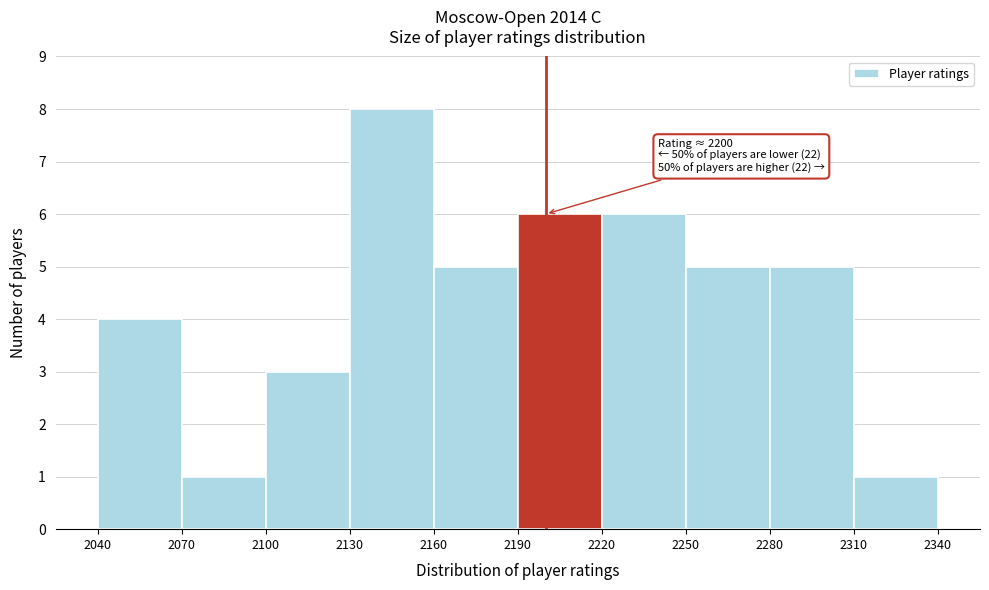

Which range on the x-axis has the tallest bar?

2130 to 2160